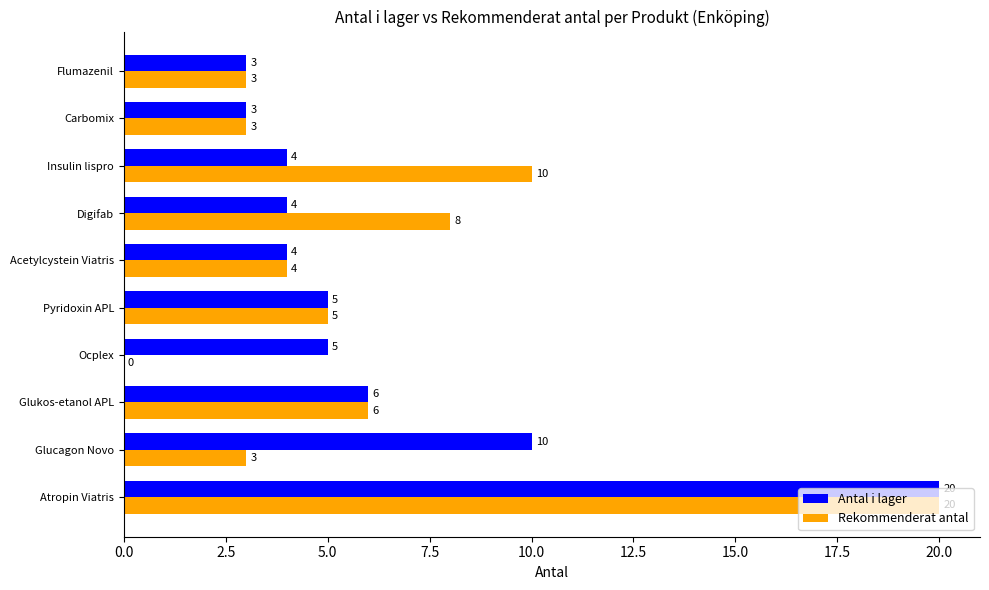

What is the maximum value for Antal i lager?

20